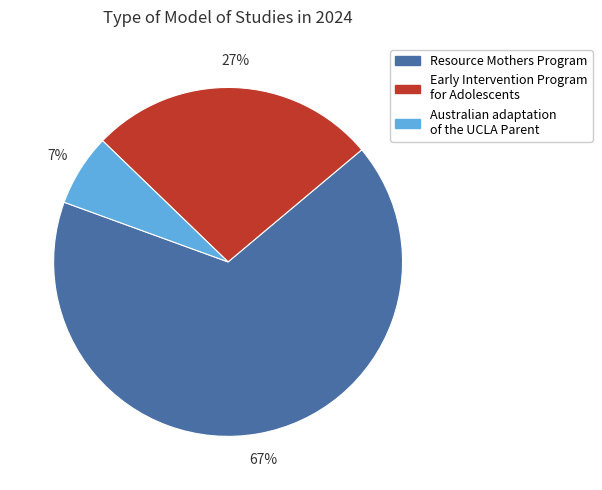

What percentage is the Australian adaptation of the UCLA Parent slice, to the nearest percent?

7%